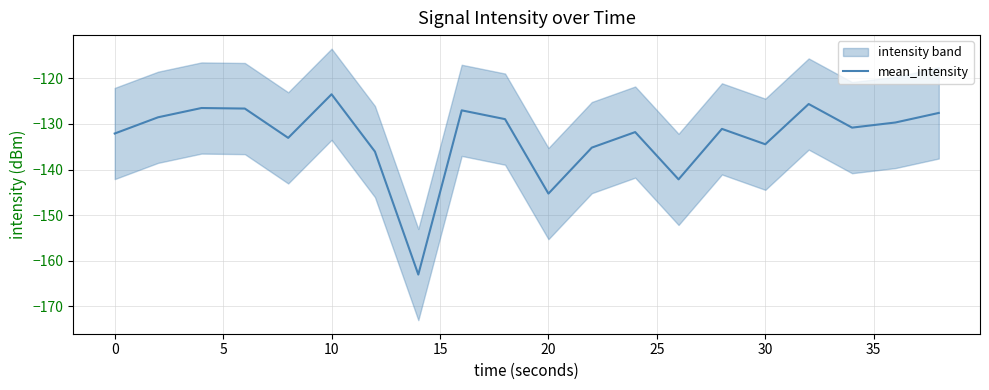

What is the sum of all values?

-2659.0